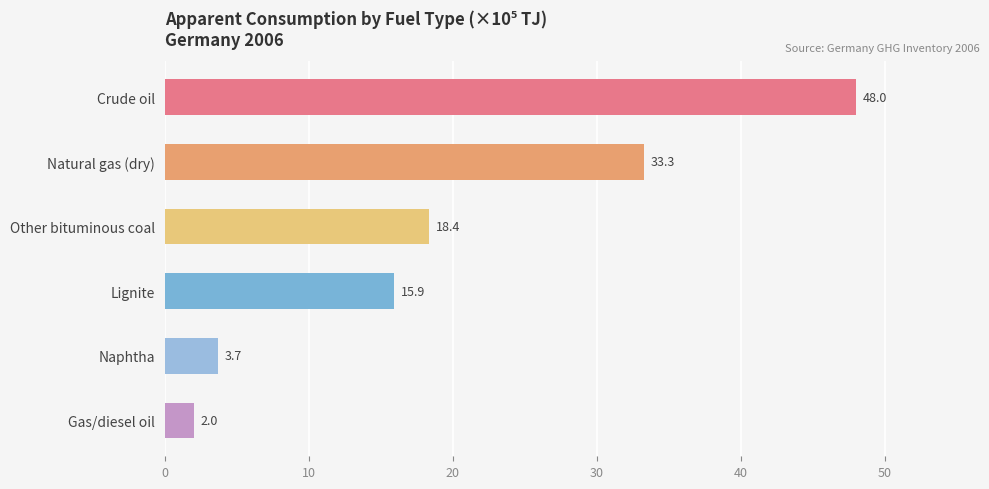

Which label corresponds to the smallest value in the chart?

Gas/diesel oil